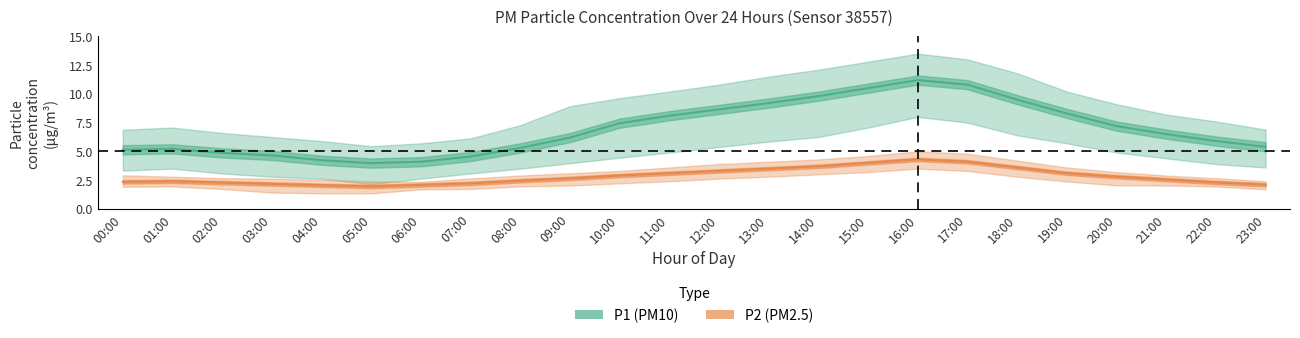

How many data points in P1 are less than 6?

11